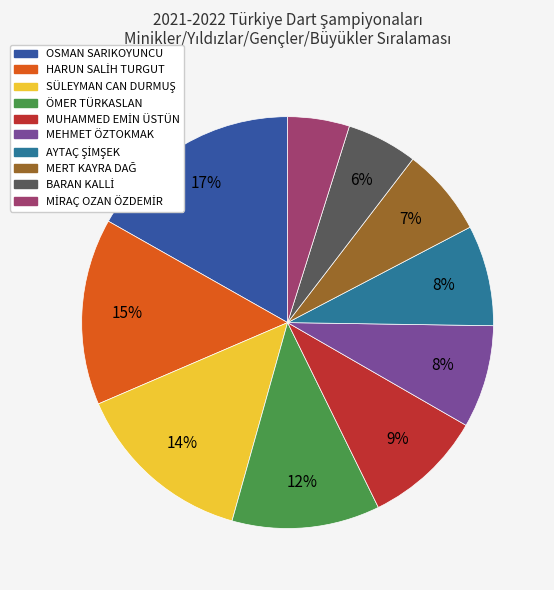

To the nearest percent, what is the average slice percentage?

10%